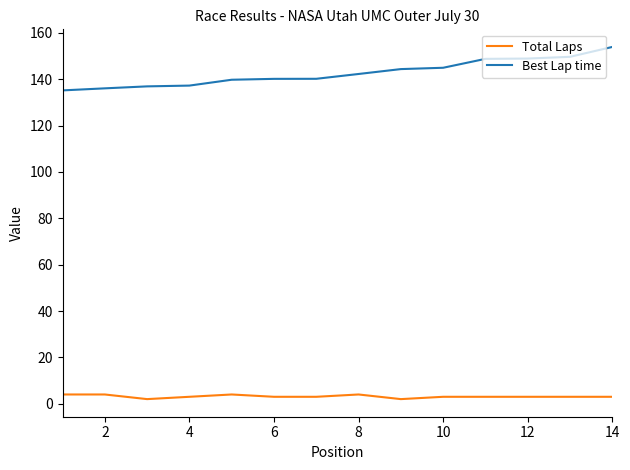

What are all the series names shown in the legend?

Total Laps, Best Lap time